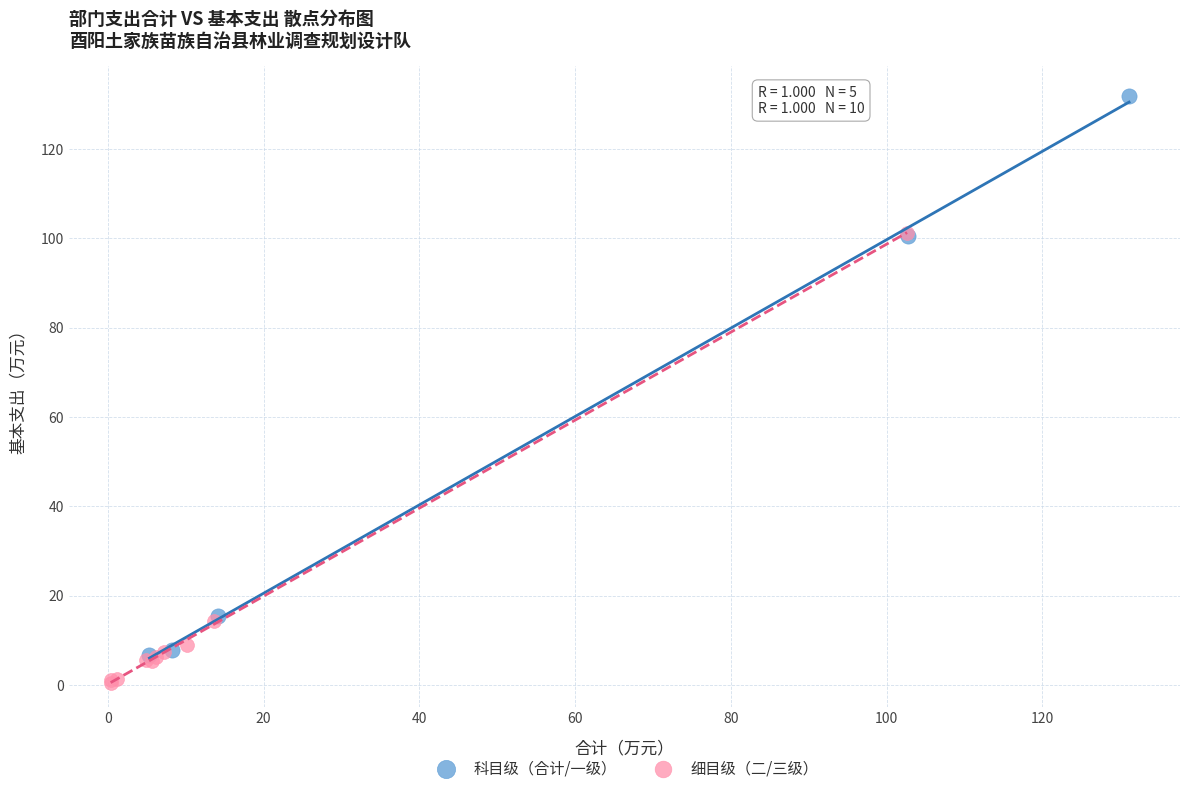

Which series contains the highest Y value?

科目级（合计/一级）